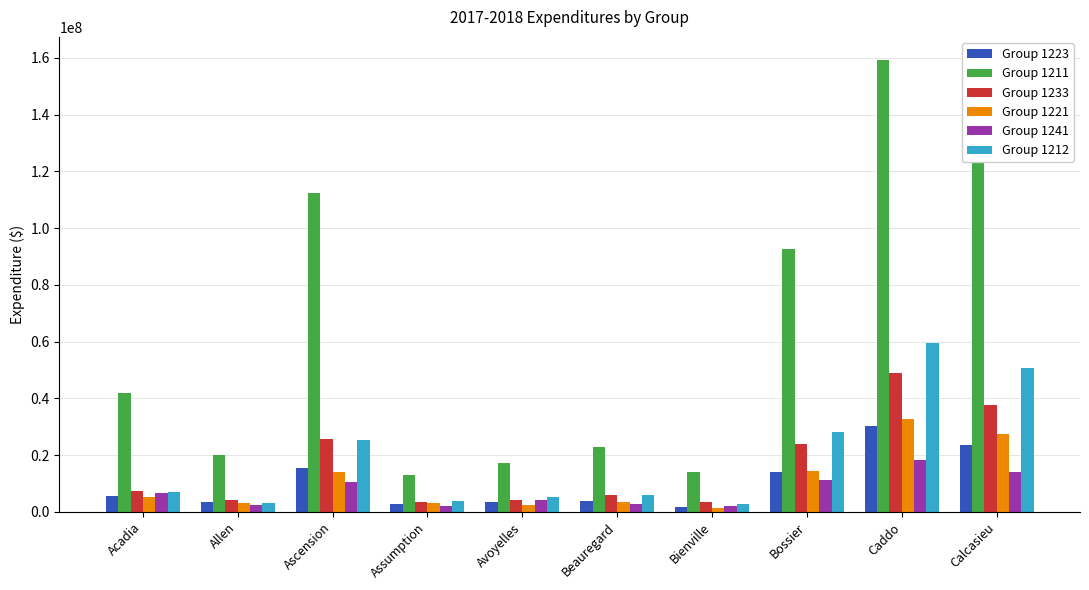

The value of Group 1211 at Bienville is 23277819. True or false?

False